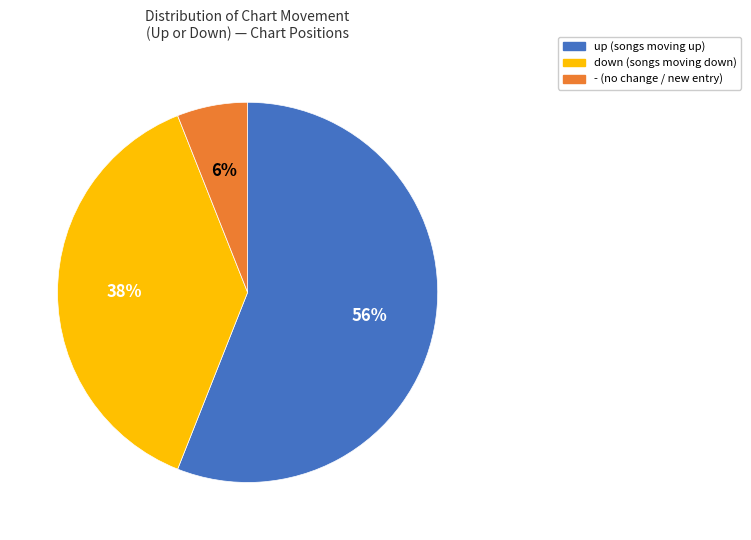

How many segments does this pie chart have?

3